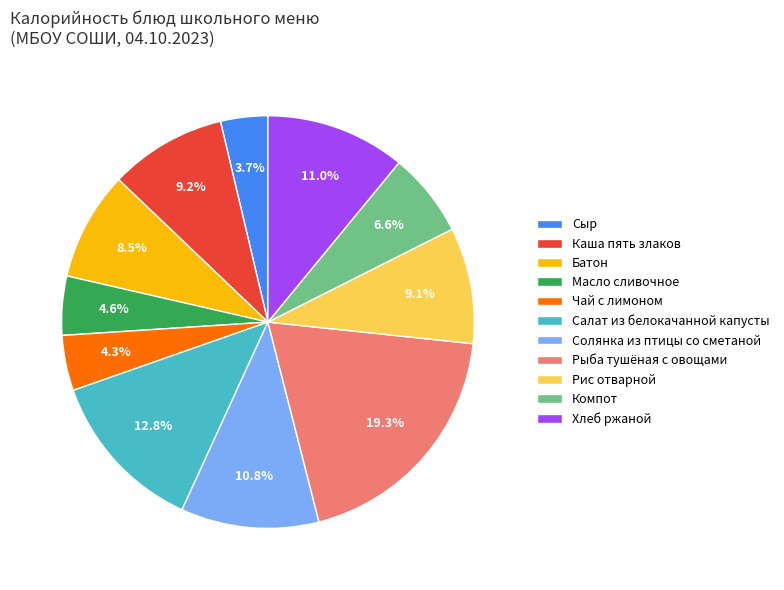

True or false: Компот accounts for 7% of the total.

True